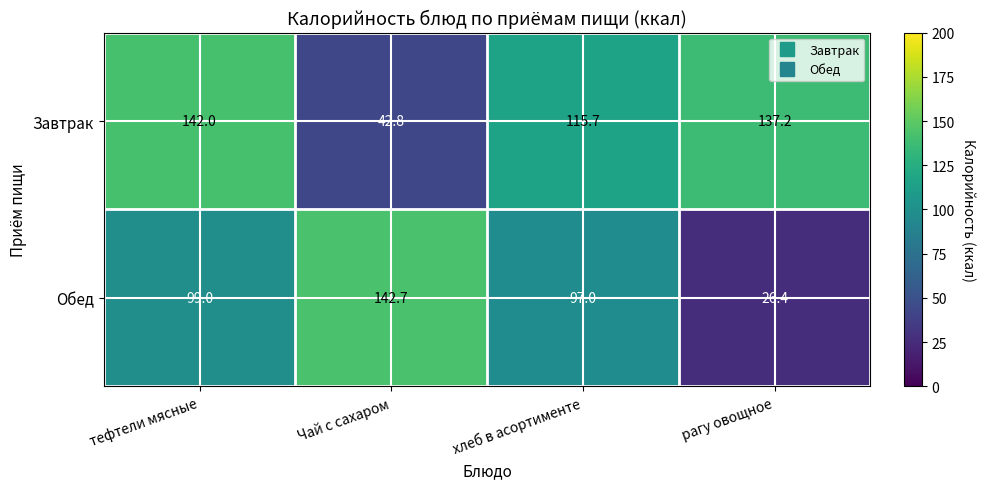

True or false: Завтрак has a value of 244.3 at тефтели мясные.

False